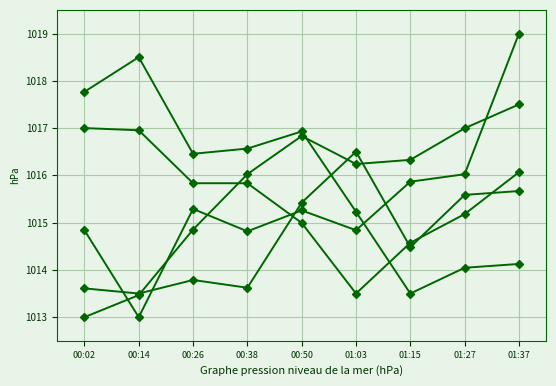

What position from the right is 01:27?

2